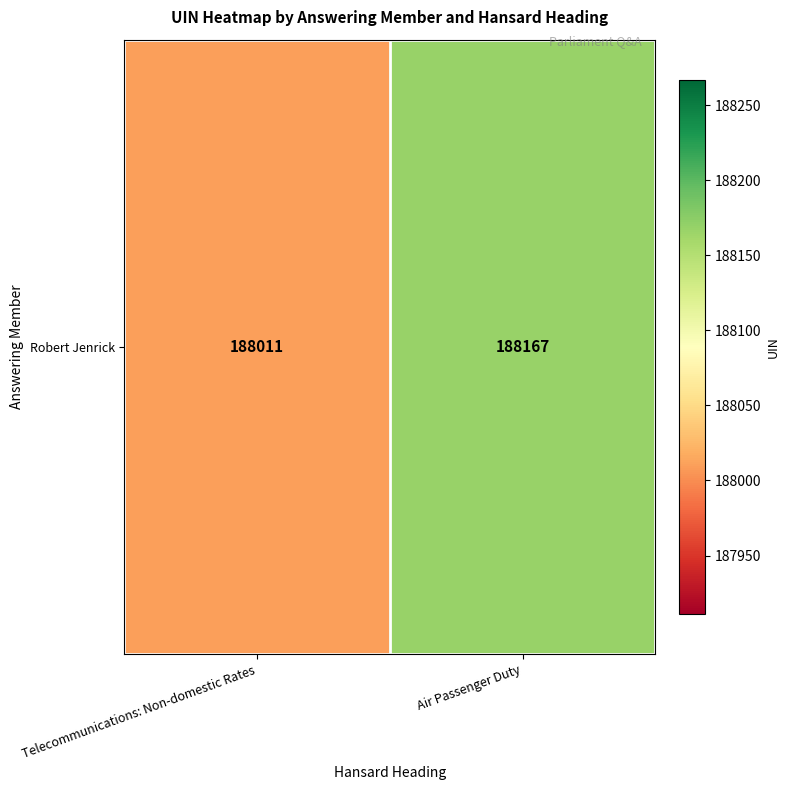

What is the ratio of the value at Air Passenger Duty to the value at Telecommunications: Non-domestic Rates?

1.0